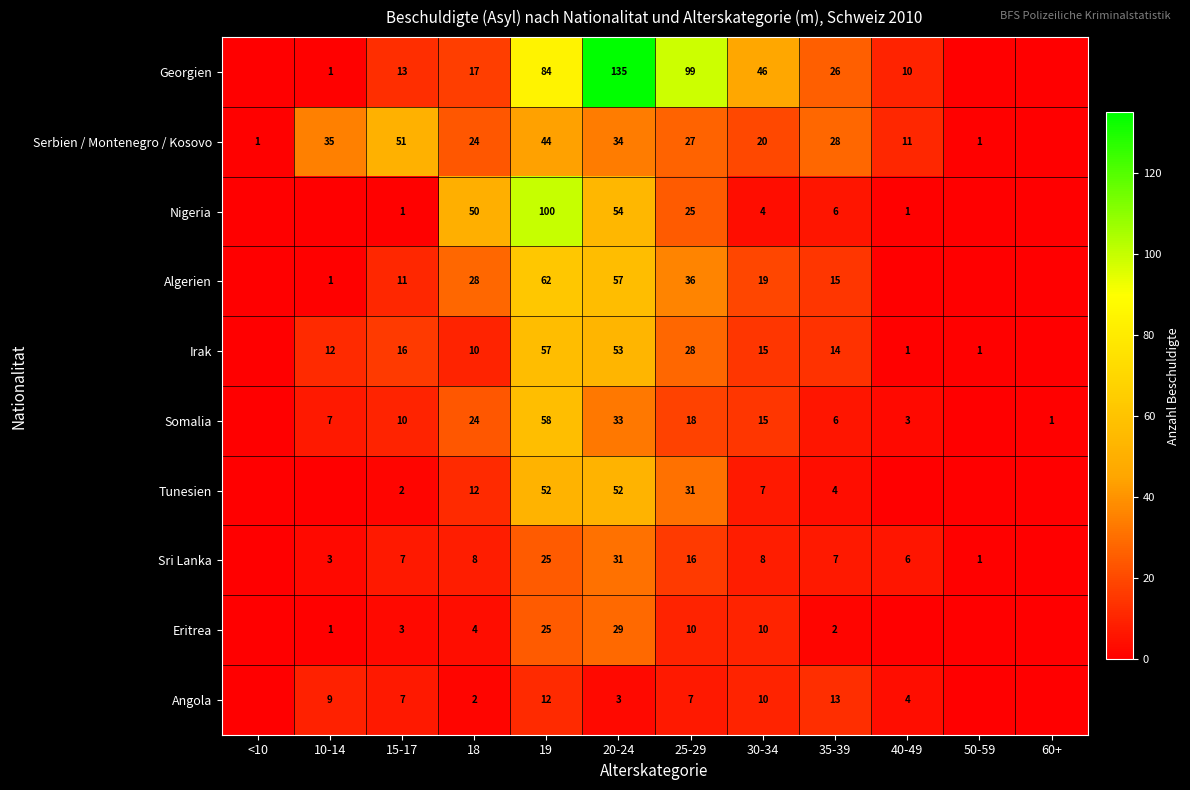

The Sri Lanka series shows 4 at 30-34. True or false?

False